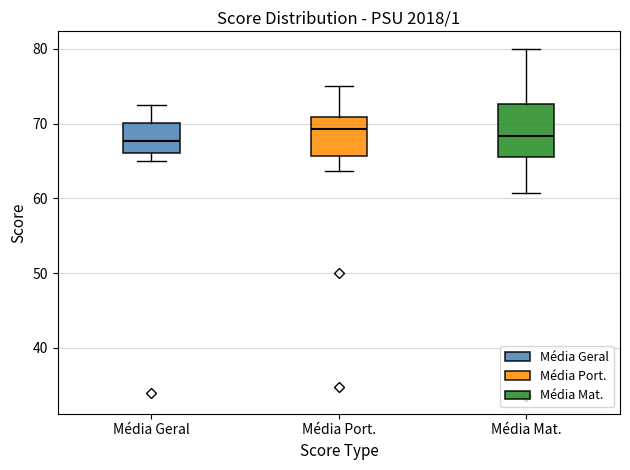

Where does the median line of the box for Média Port. sit on the y-axis? The values are not printed on the chart, so give them approximately, as read against the axis.

69